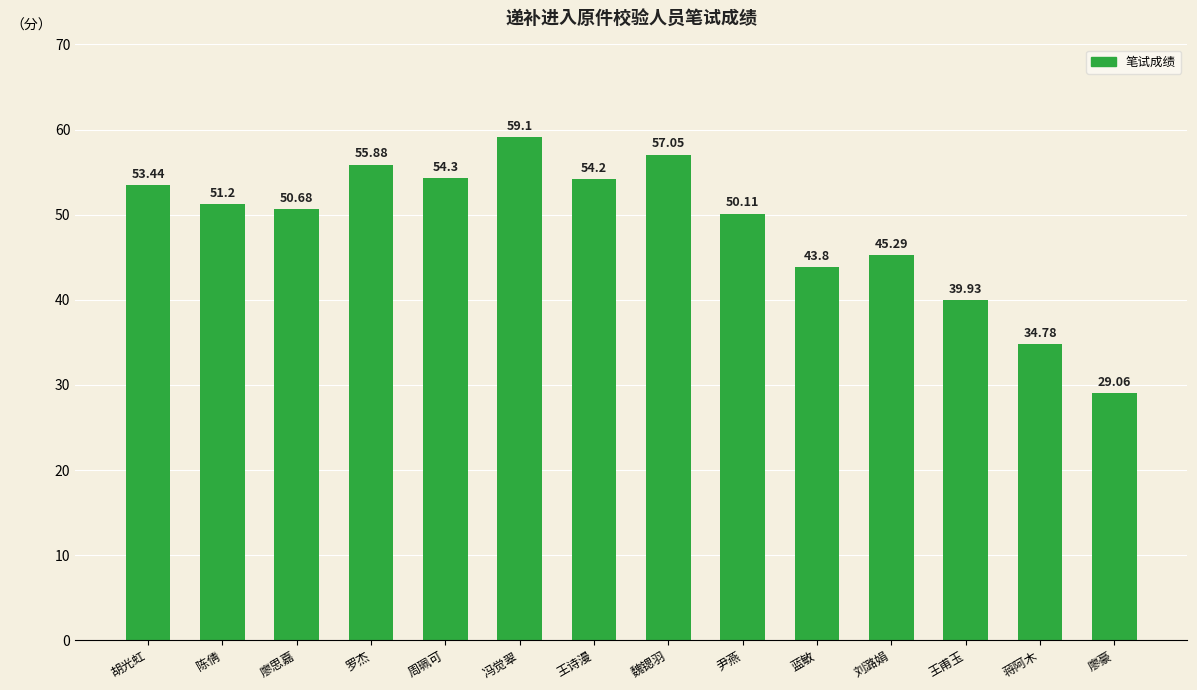

Rank the categories by value from highest to lowest.

冯觉翠, 魏锶羽, 罗杰, 周珮可, 王诗漫, 胡光虹, 陈倩, 廖思嘉, 尹燕, 刘潞娟, 蓝敏, 王甫玉, 蒋阿木, 廖豪